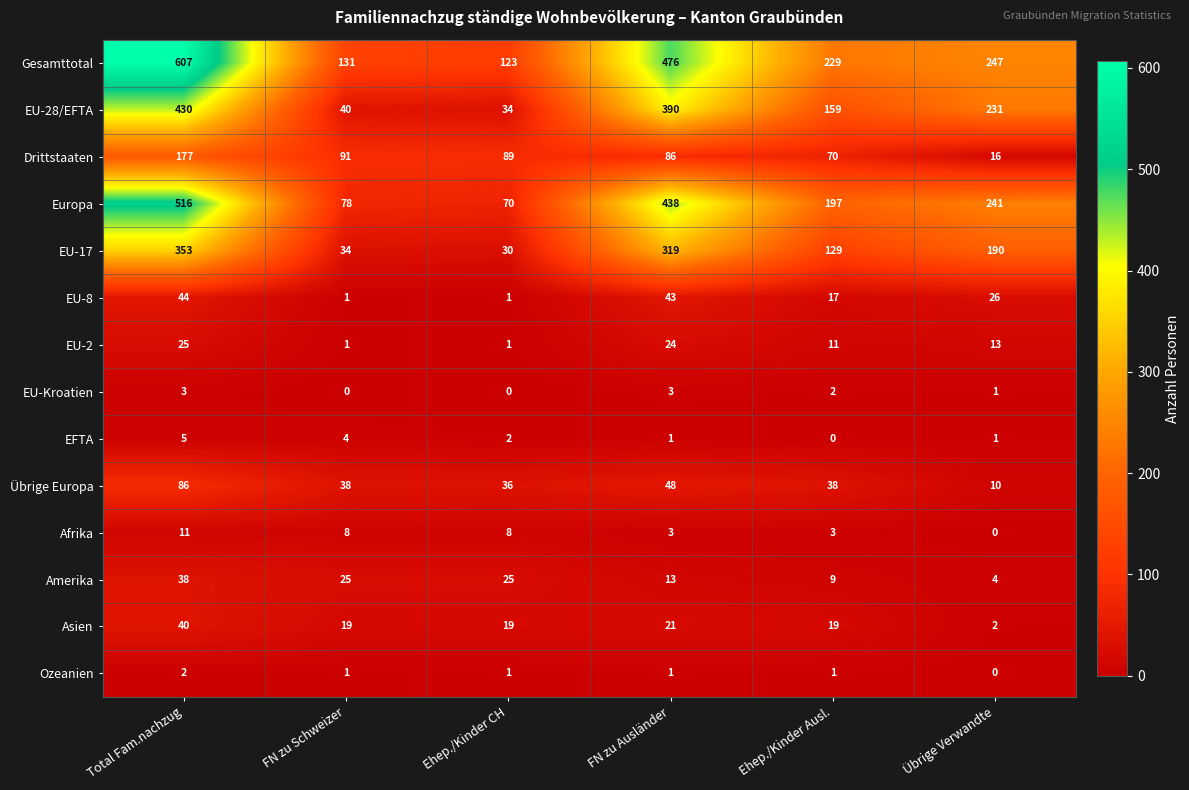

What is the average value of the Übrige Europa series?

43